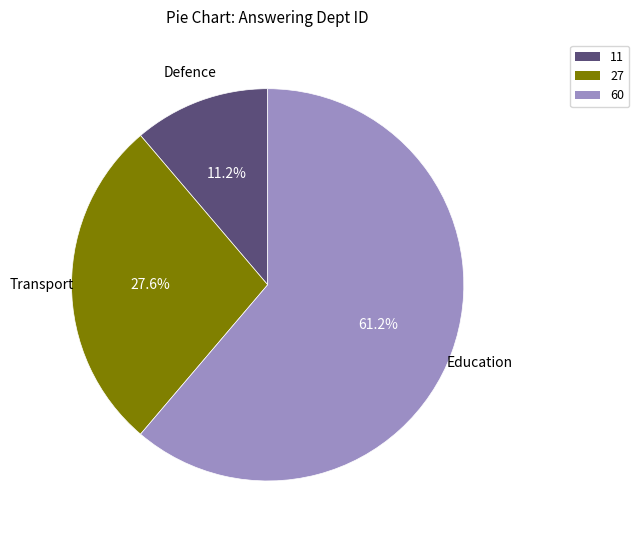

Approximately how many times larger is the value at 11 compared to 27?

0.4